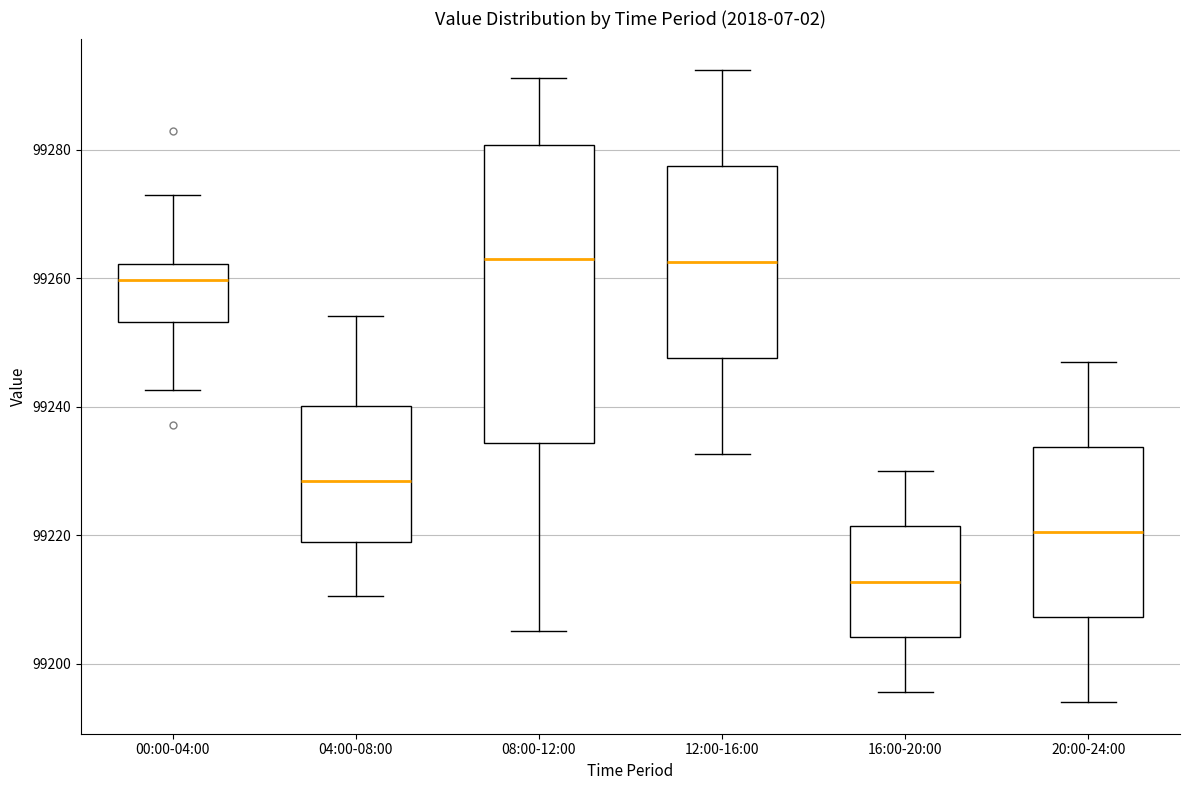

Where is the lower edge of the box for 16:00-20:00 on the y-axis? The values are not printed on the chart, so give them approximately, as read against the axis.

99204